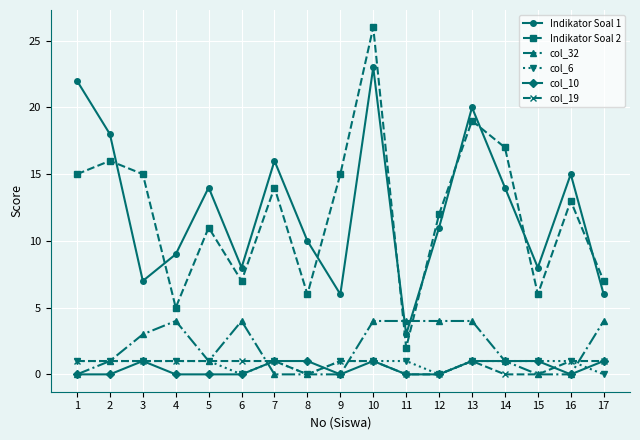

True or false: Indikator Soal 2 and col_6 intersect in this chart.

False